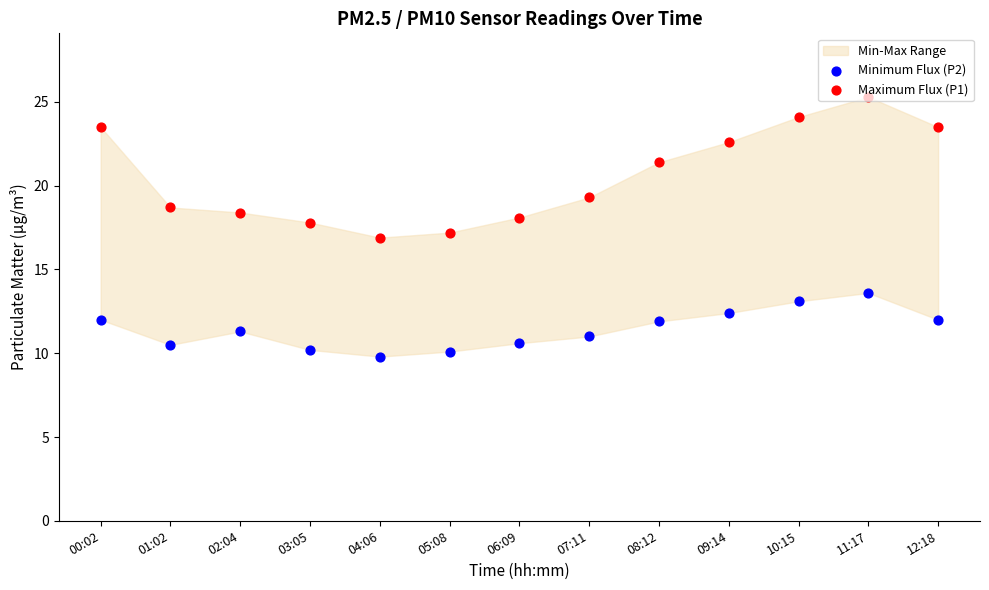

Which series has the largest total across all categories?

Maximum Flux (P1)